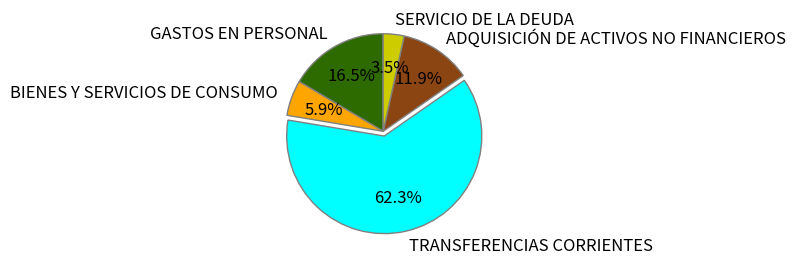

Count the number of slices in the pie.

5